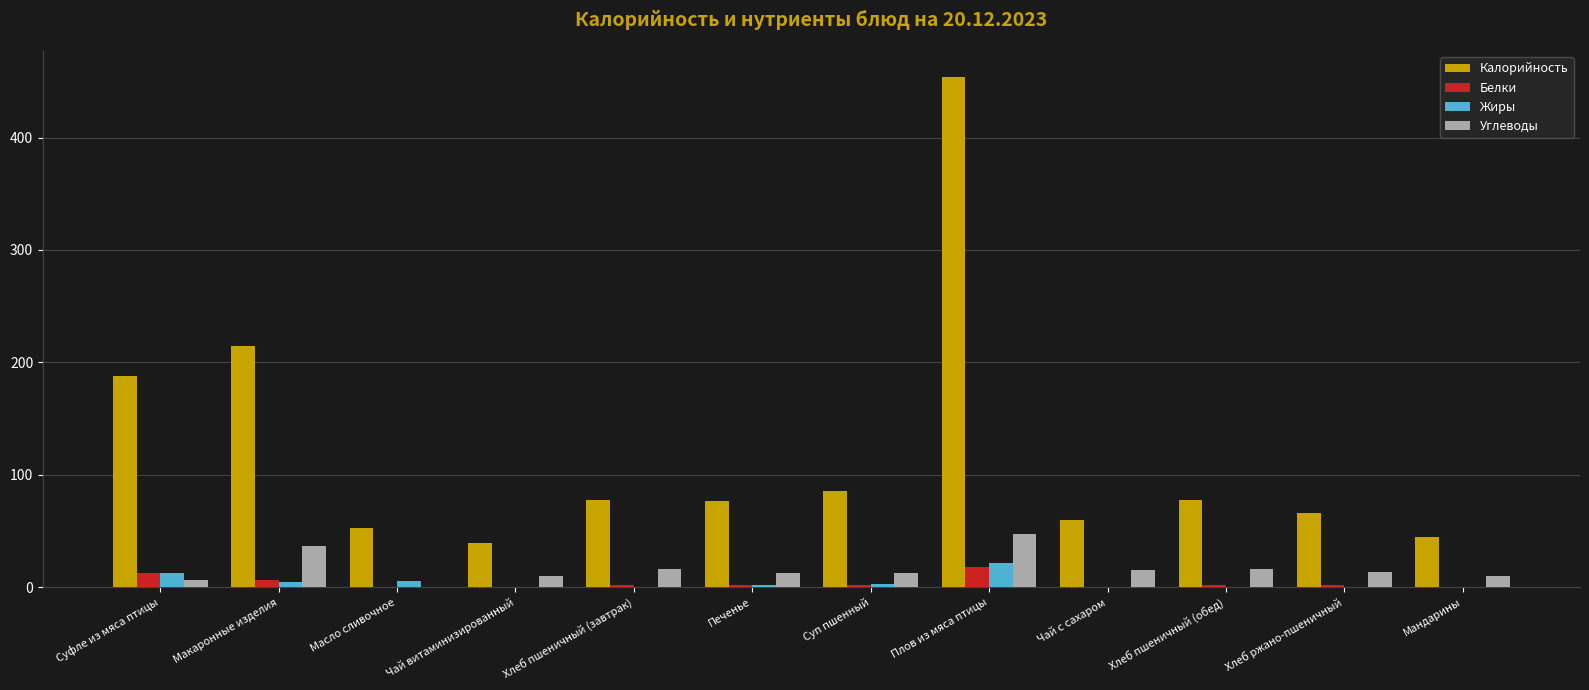

At which category does the chart reach its peak across all series?

Плов из мяса птицы